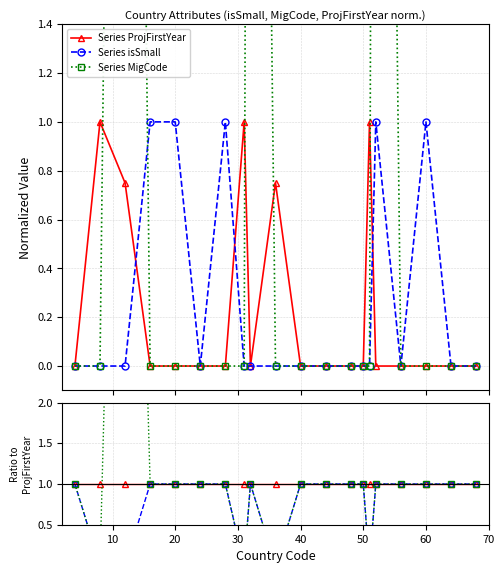

What is the highest value of the Series isSmall series?

1.0